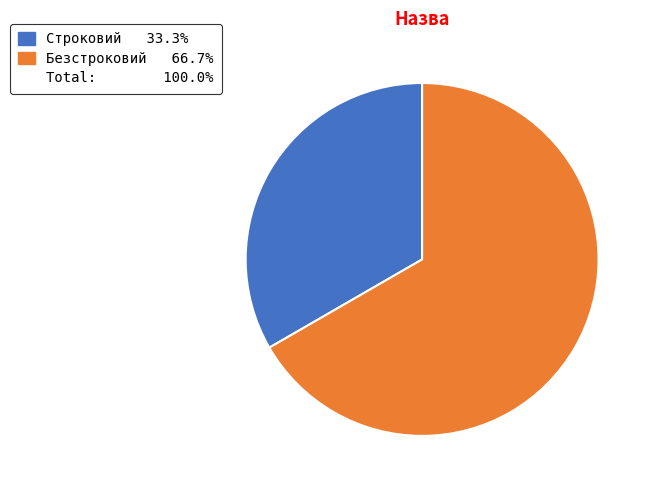

How many segments does this pie chart have?

2